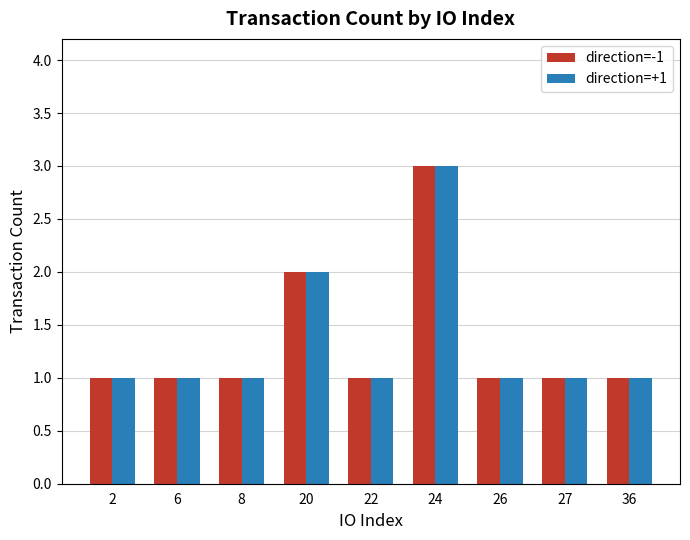

At which category does the chart reach its peak across all series?

24